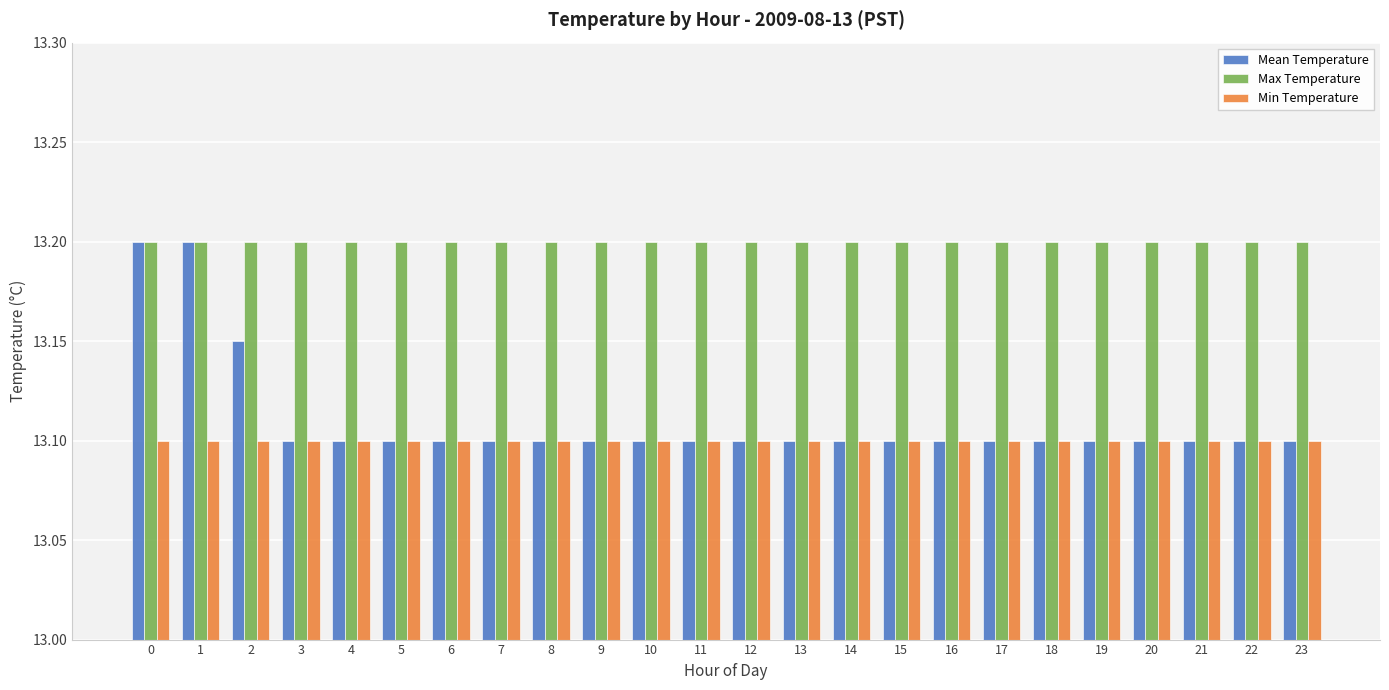

The Min Temperature series shows 18.2 at 0. True or false?

False